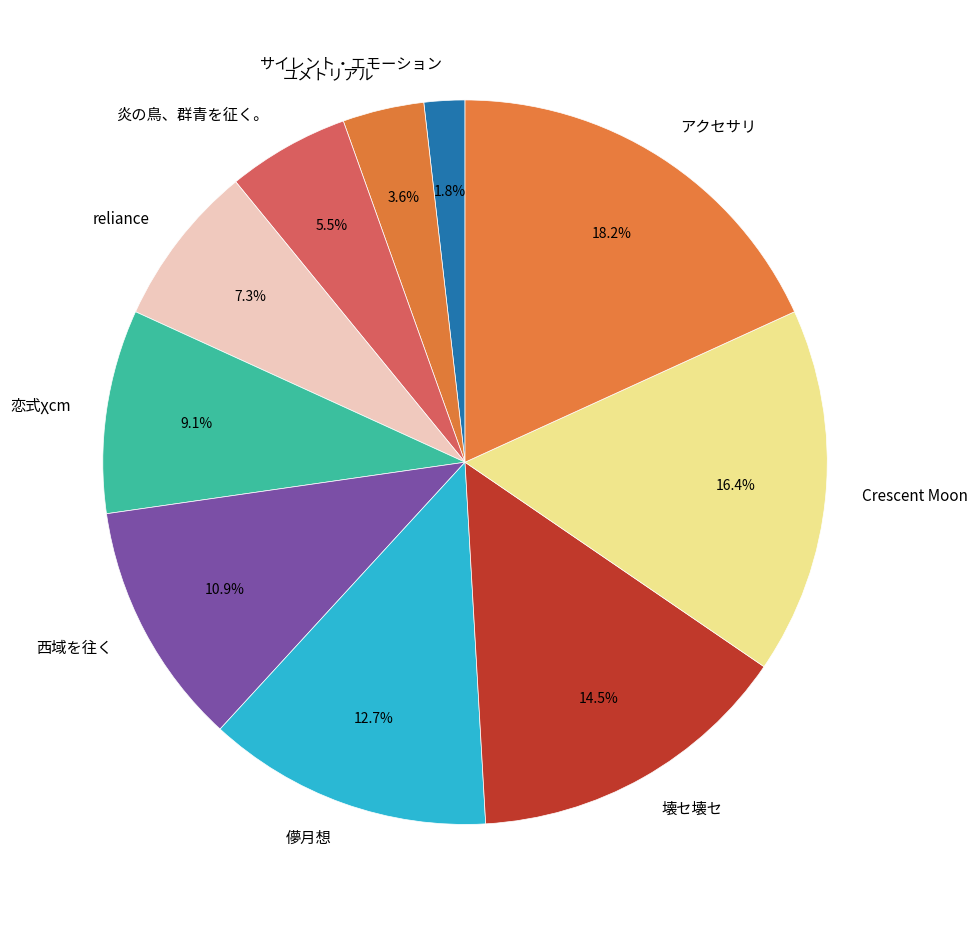

What is the smallest slice in the pie chart?

サイレント・エモーション